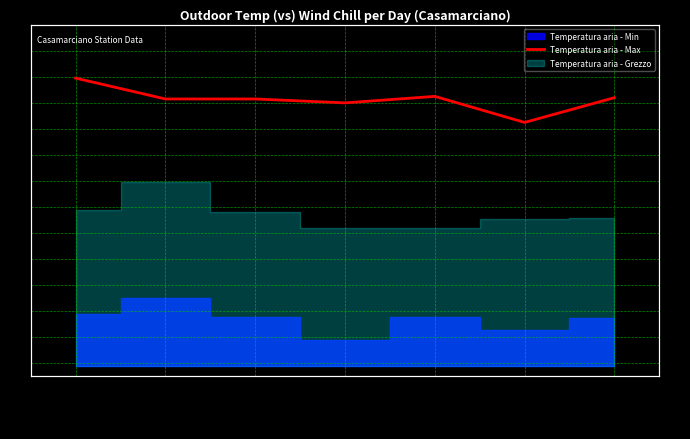

What is the difference between the values at 2024-07-30 and 2024-07-29?

1.6